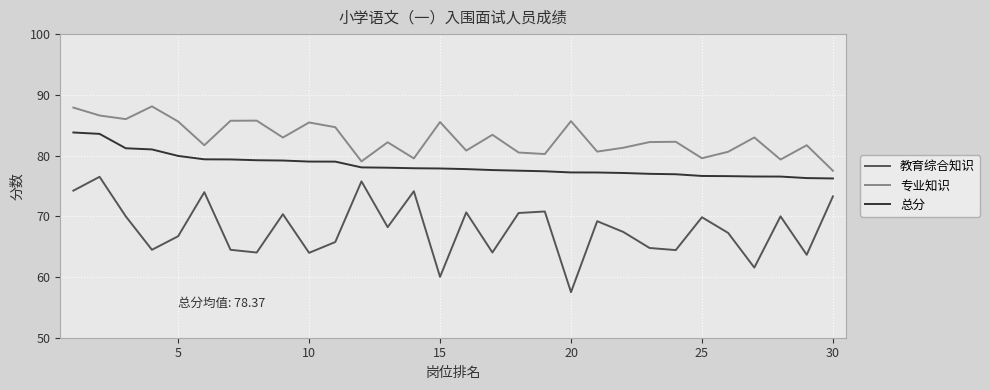

What is the greatest value displayed?

88.1